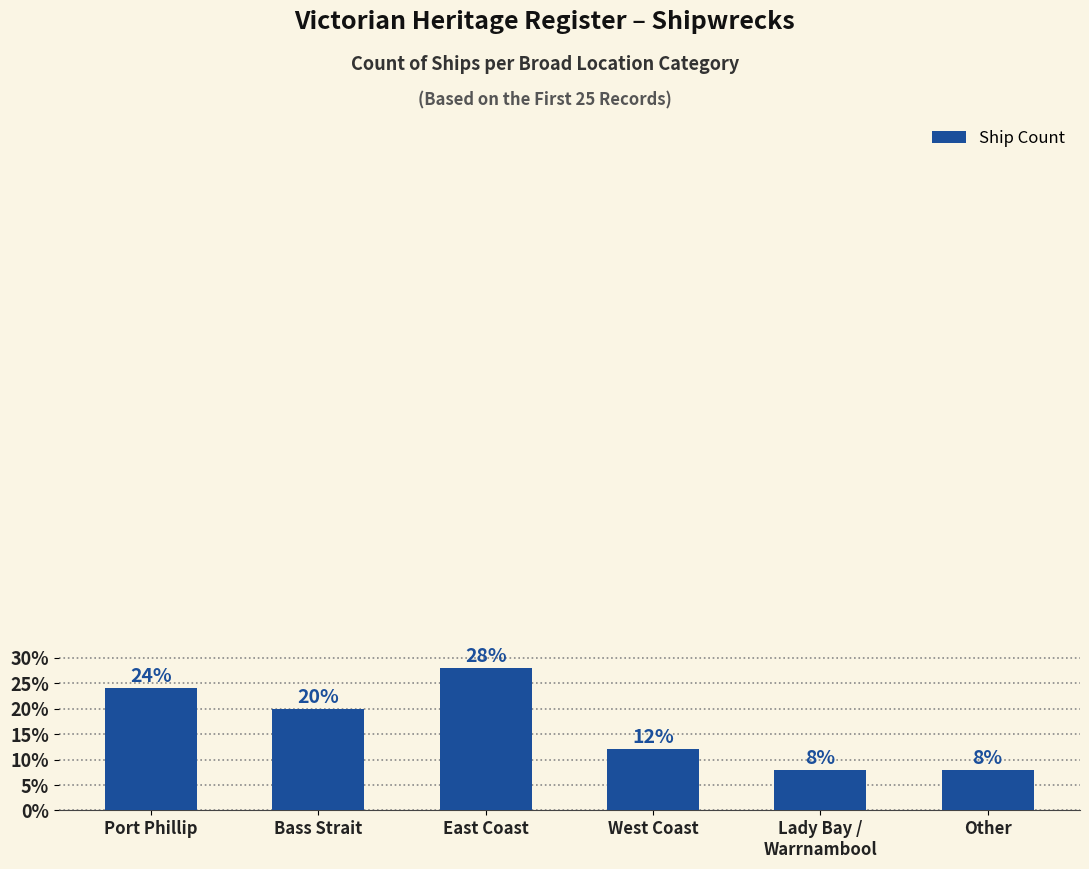

At which label is the value closest to 4?

Bass Strait